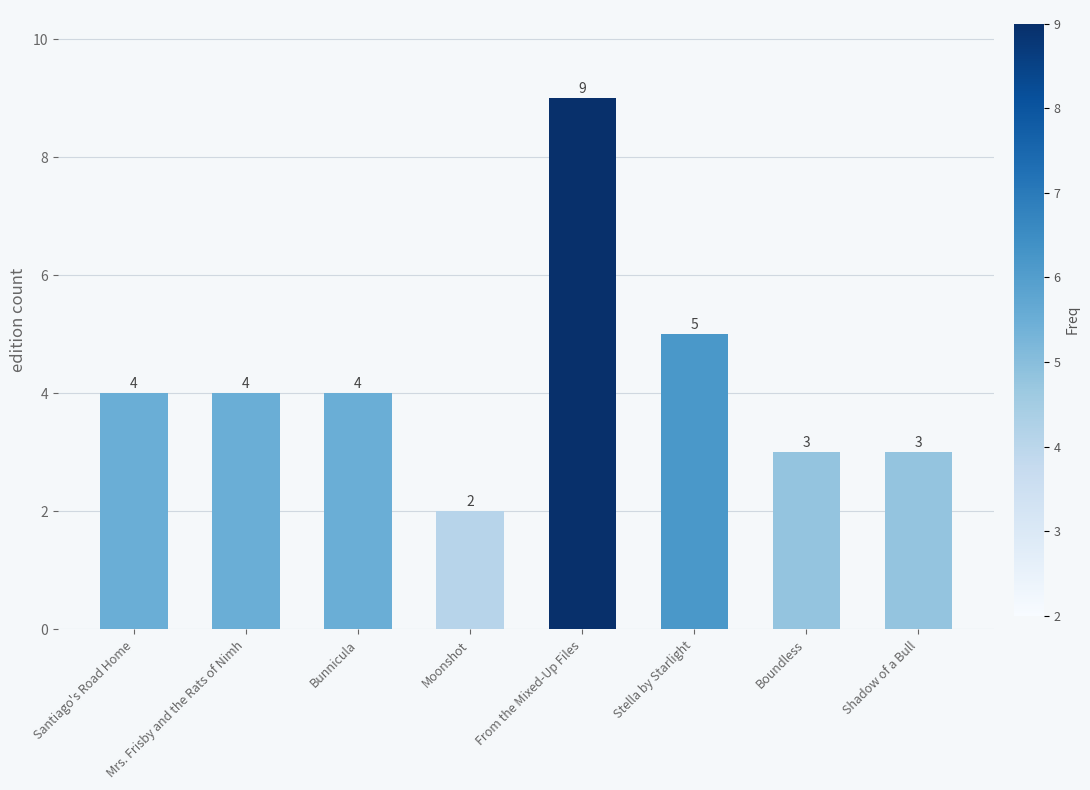

What is the difference between the second highest and second lowest values?

2